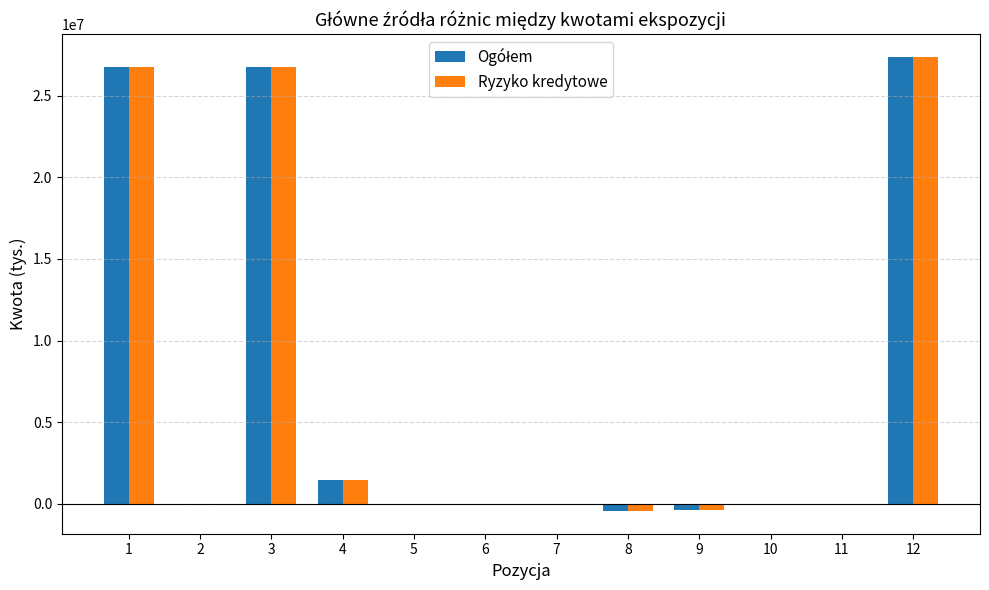

How many distinct data groups are displayed?

2